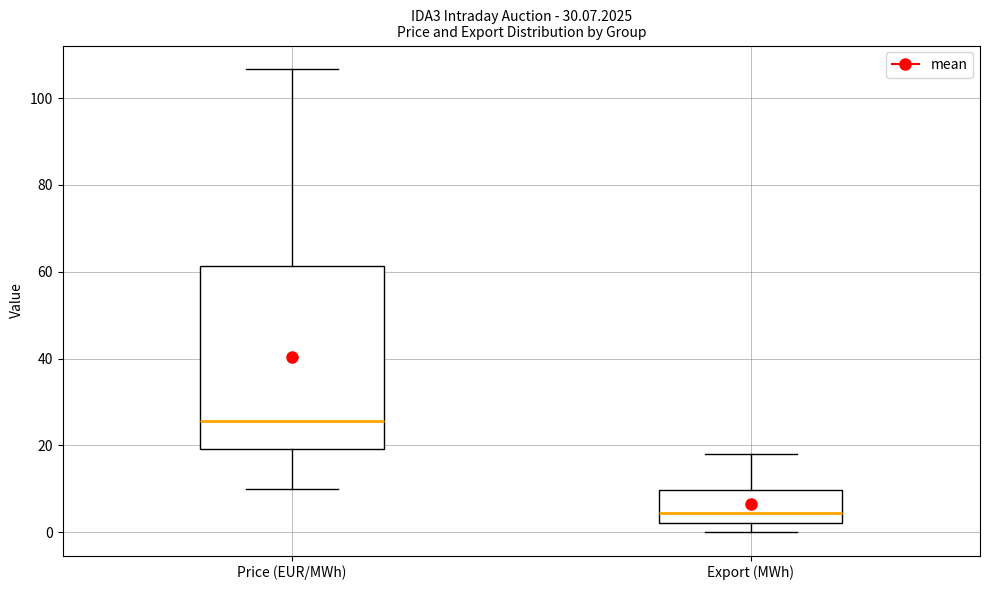

Reading left to right, read every box against the y-axis: the position of its median line, the range the box covers, and the ends of its whiskers. The values are not printed on the chart, so give them approximately, as read against the axis.

Price (EUR/MWh): median 26, box 20 to 62, whiskers 10 to 106
Export (MWh): median 4, box 2 to 10, whiskers 0 to 18